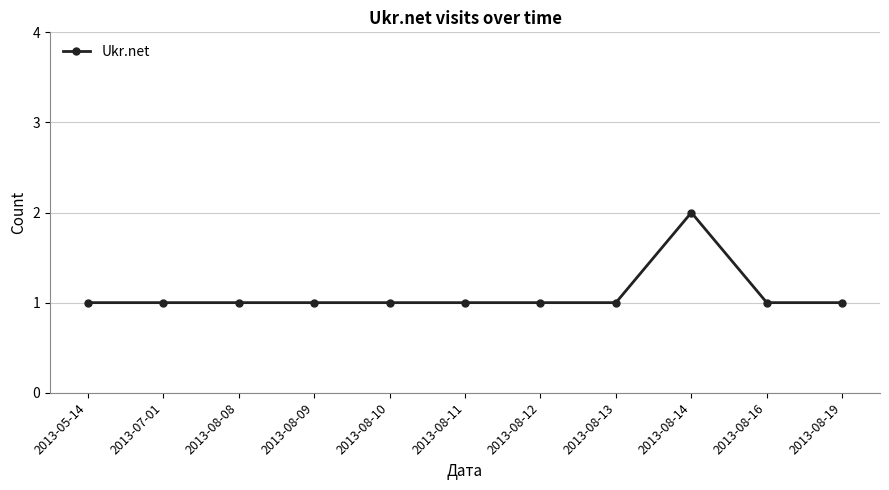

What is the label of the 1st point from the right?

2013-08-19